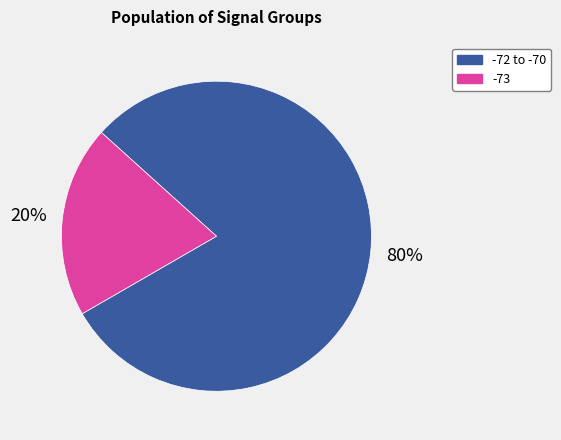

To the nearest percent, what percentage of the pie is -73?

20%